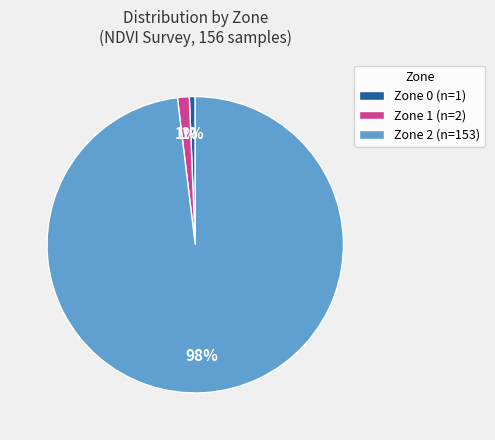

To the nearest percent, what is the combined percentage of Zone 0 (n=1) and Zone 1 (n=2)?

2%